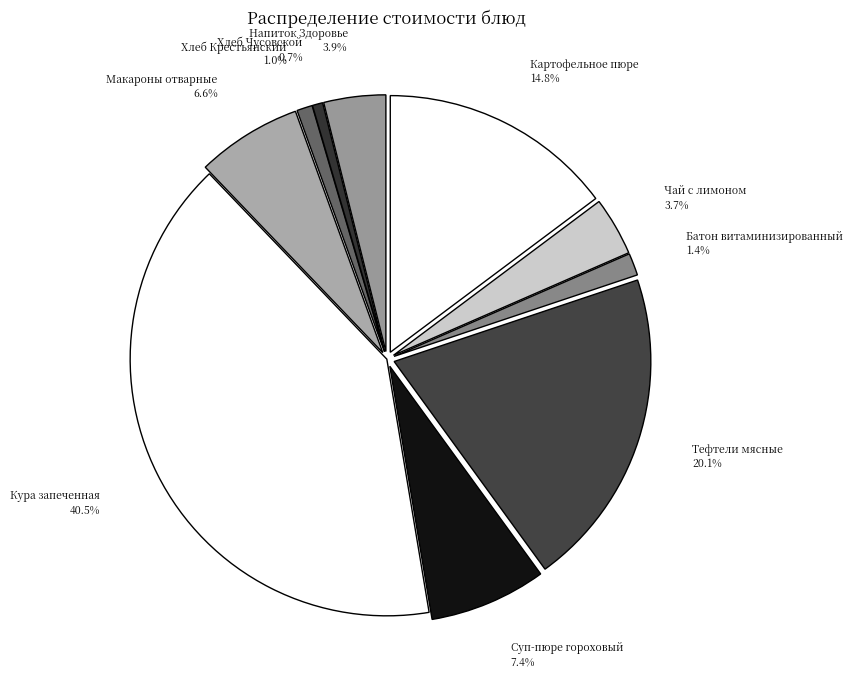

Which category has the biggest portion of the pie?

Кура запеченная